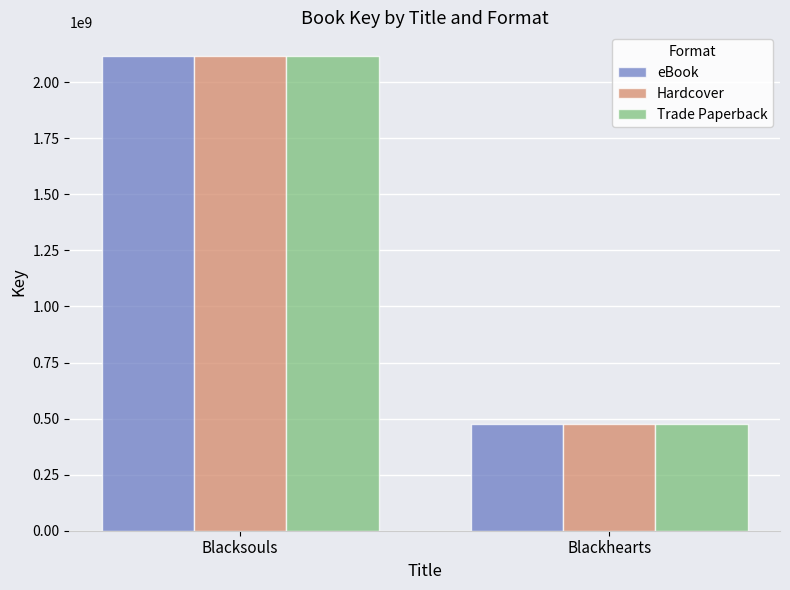

Is it true that Hardcover equals 1187233272 at Blacksouls?

False